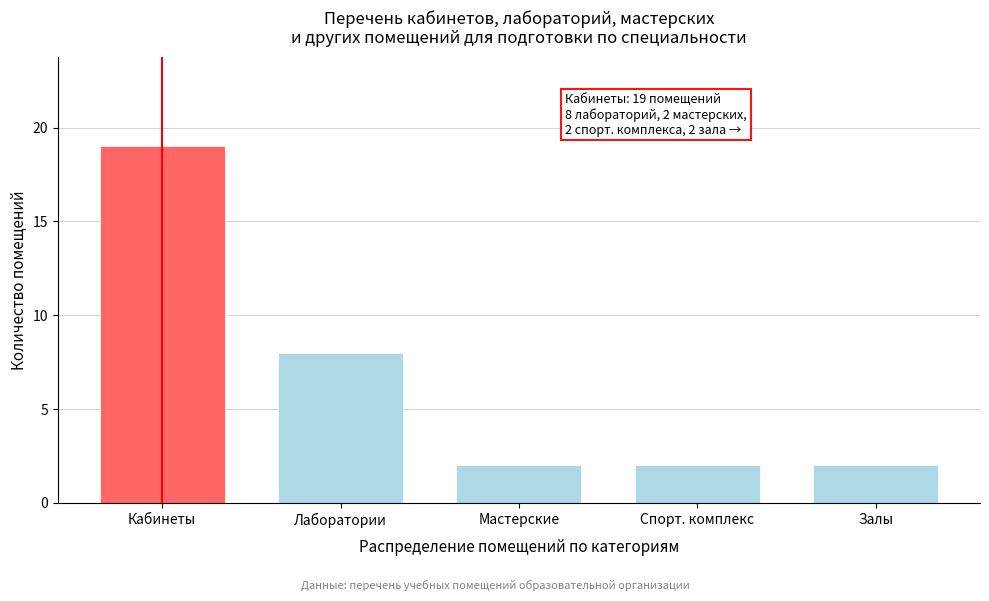

Reading left to right, what are all the values shown in this chart?

19	8	2	2	2